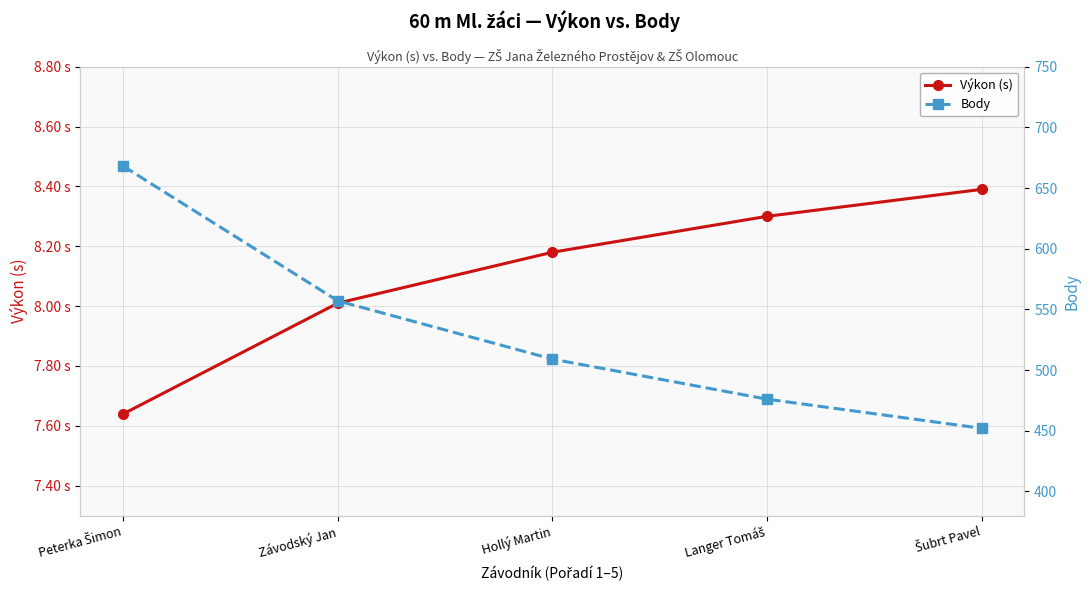

Is it true that Výkon (s) equals 11.0 at Peterka Šimon?

False